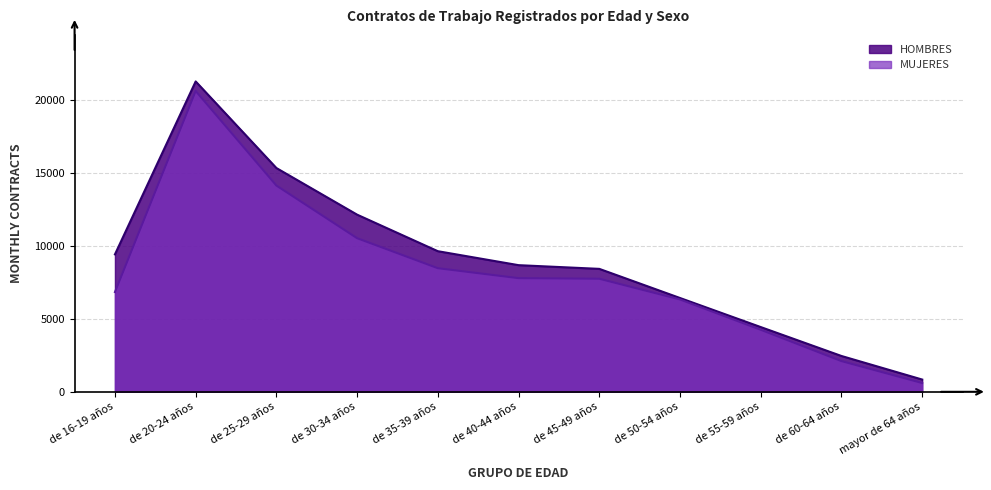

What is the average value of the HOMBRES series?

9017